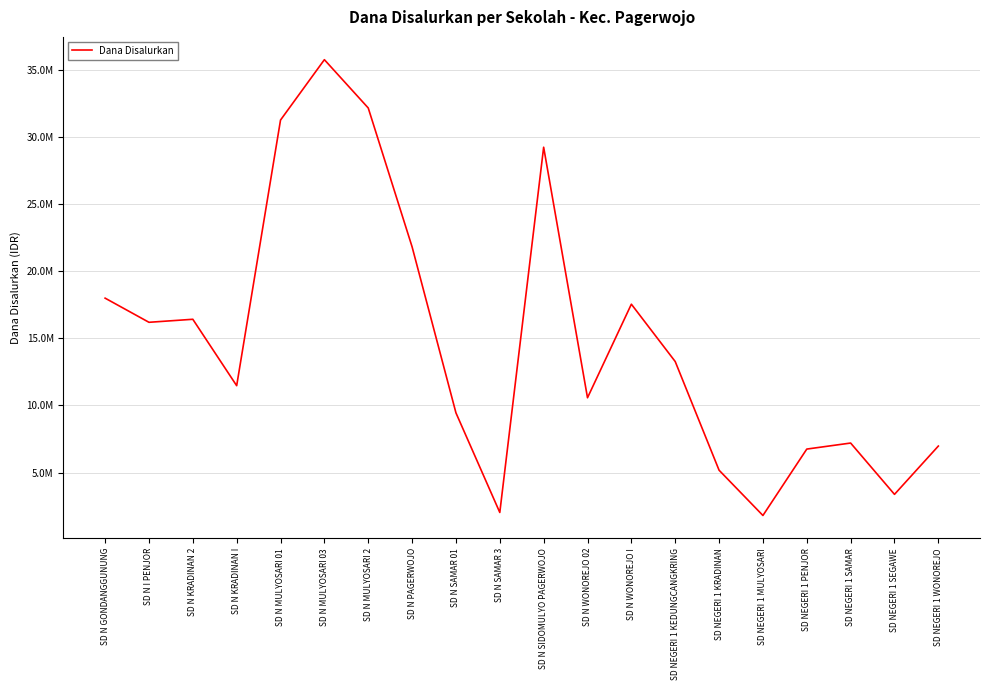

At which label is the value closest to 18787500?

SD N GONDANGGUNUNG